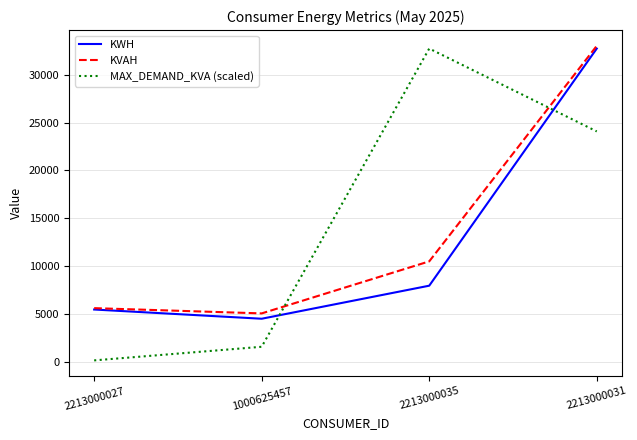

Which series has the largest range (max minus min)?

MAX_DEMAND_KVA (scaled)